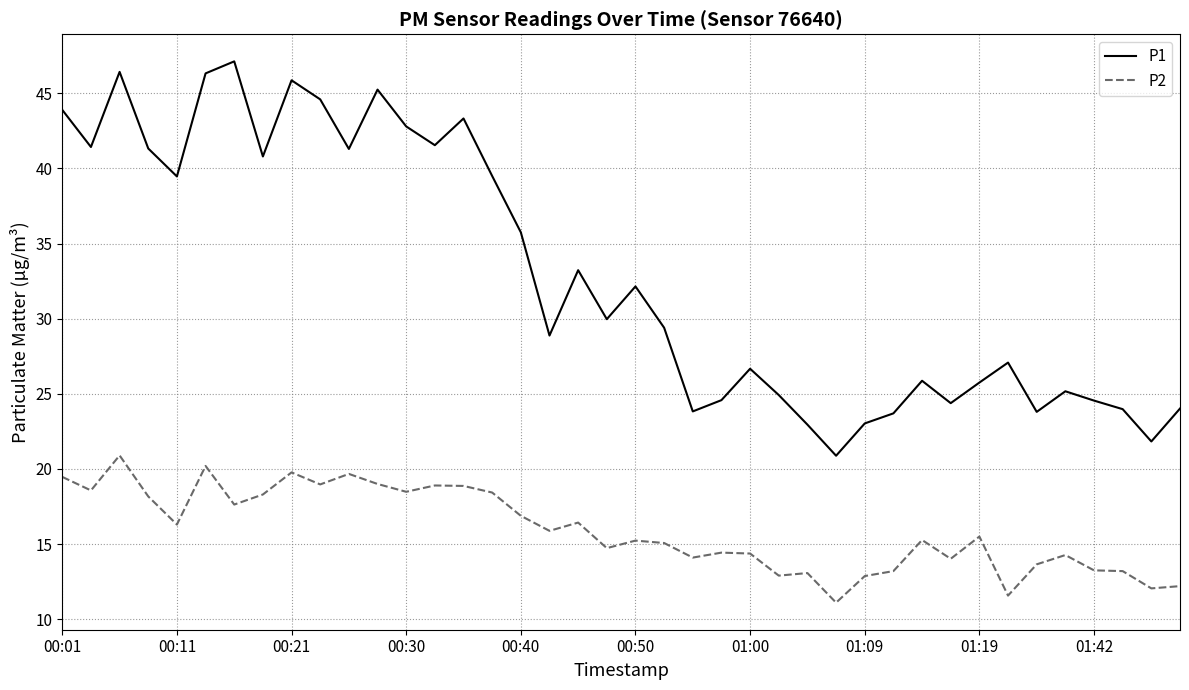

Which series has the largest total across all categories?

P1